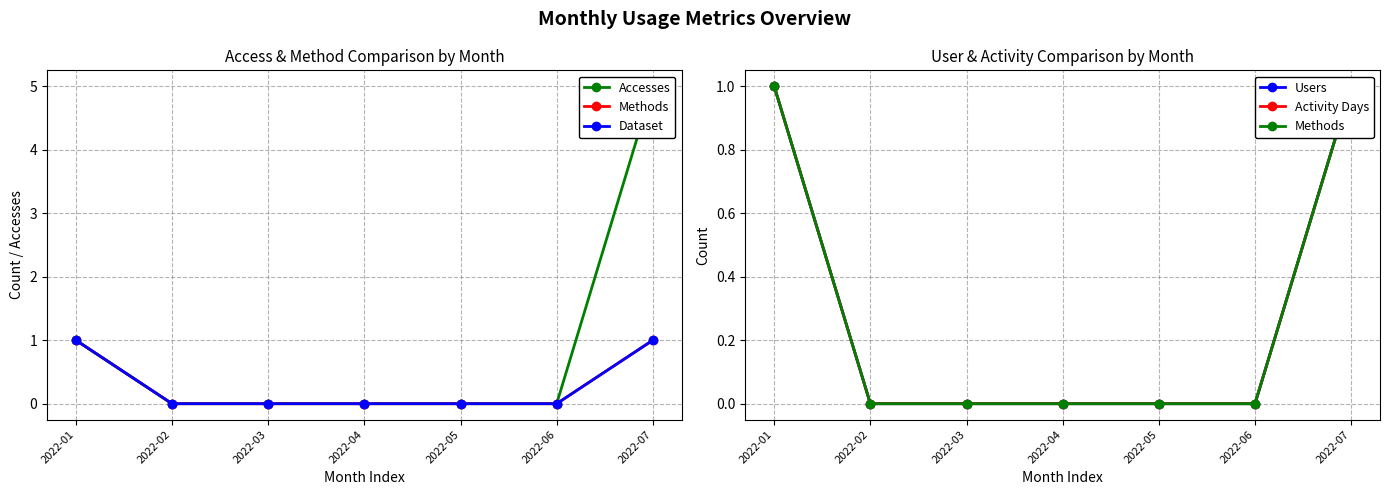

Reading right to left, list all the values displayed in this chart.

Accesses: 2022-07=5	2022-06=0	2022-05=0	2022-04=0	2022-03=0	2022-02=0	2022-01=1
Methods: 2022-07=1	2022-06=0	2022-05=0	2022-04=0	2022-03=0	2022-02=0	2022-01=1
Dataset: 2022-07=1	2022-06=0	2022-05=0	2022-04=0	2022-03=0	2022-02=0	2022-01=1
Users: 2022-07=1	2022-06=0	2022-05=0	2022-04=0	2022-03=0	2022-02=0	2022-01=1
Activity Days: 2022-07=1	2022-06=0	2022-05=0	2022-04=0	2022-03=0	2022-02=0	2022-01=1